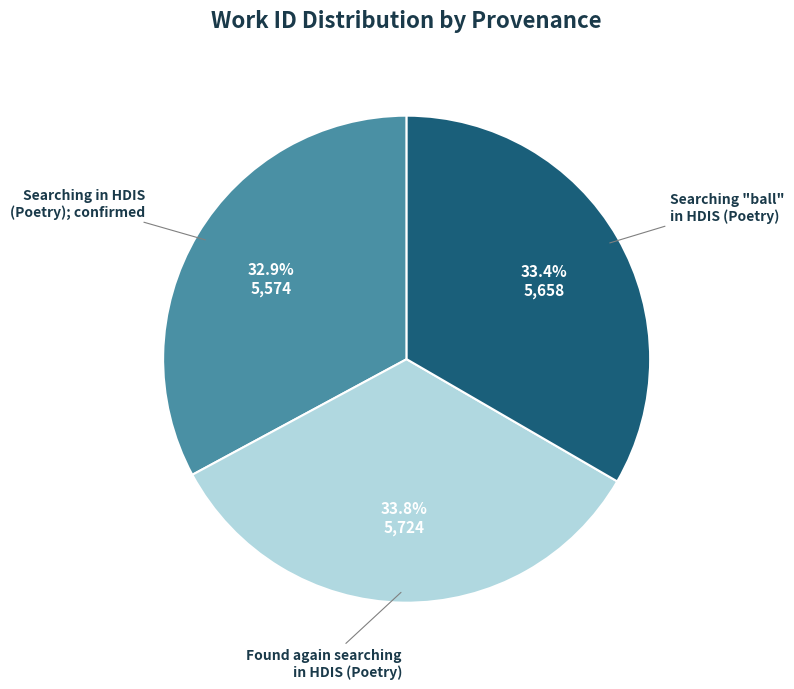

Does any single category account for the majority?

No